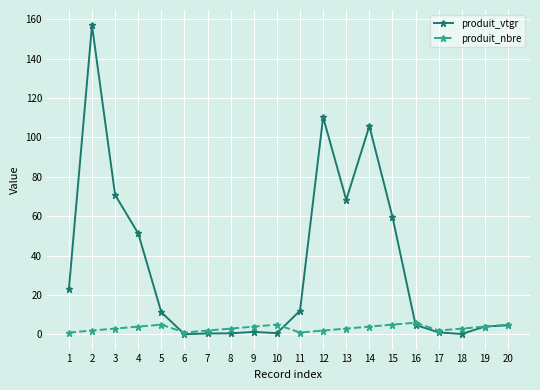

True or false: produit_nbre has more than 1 points higher than both neighbors.

True